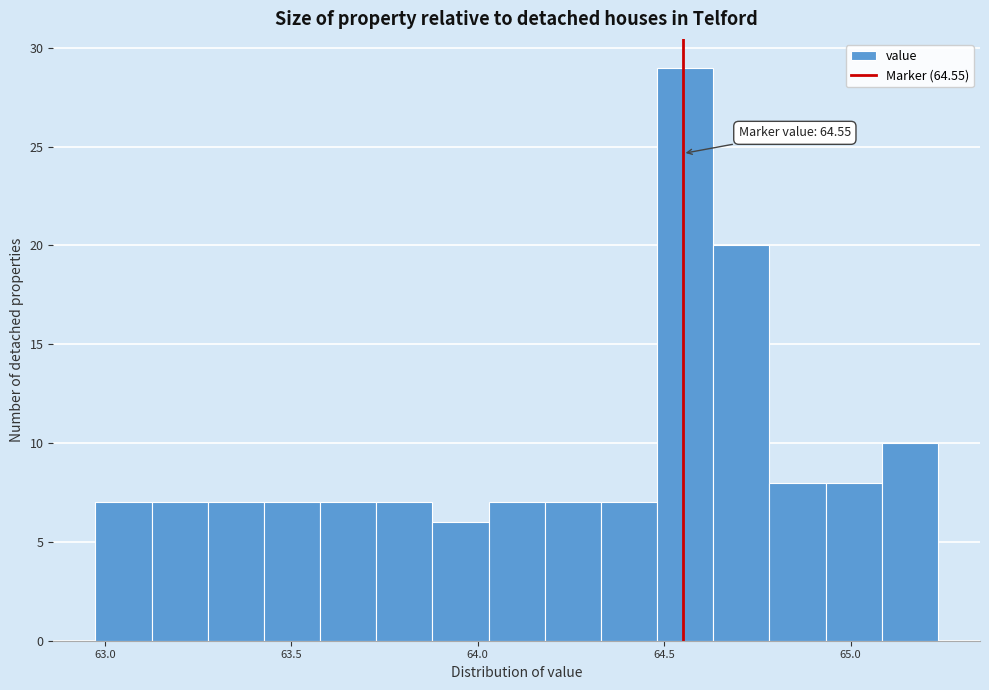

Around what value on the x-axis is the tallest bar? Give the approximate position of its centre, as read against the axis.

64.55